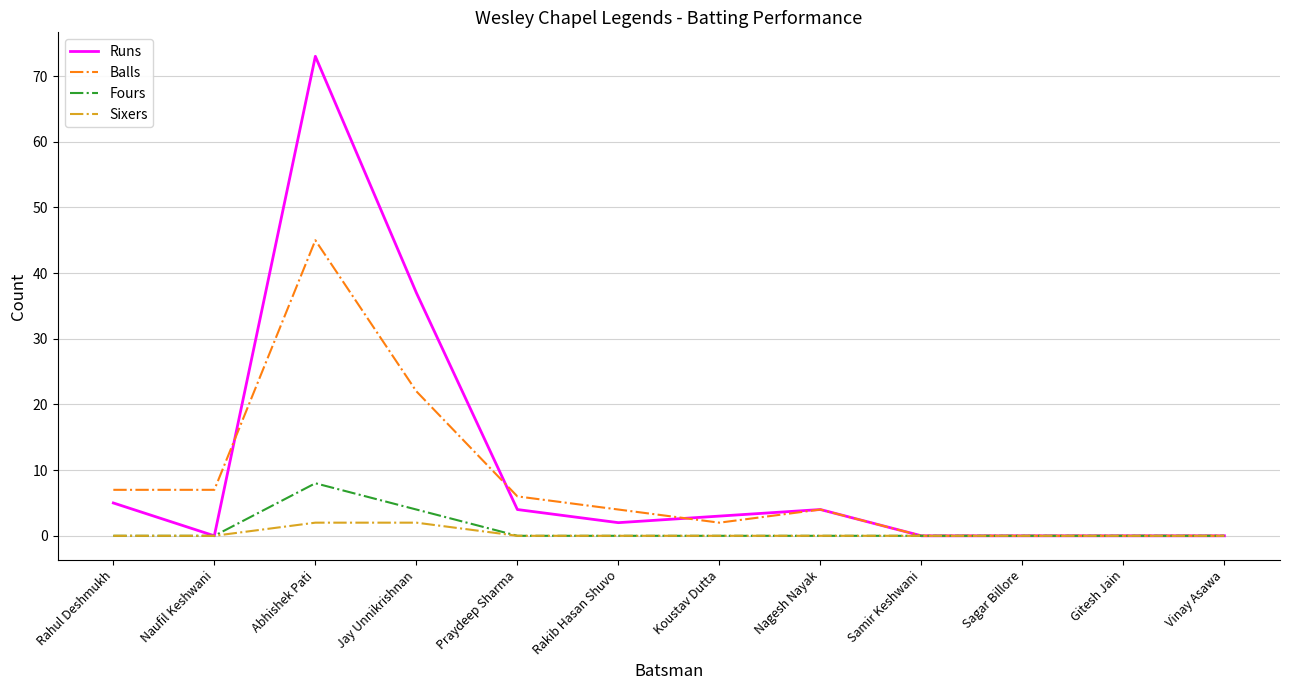

The value of Runs at Sagar Billore is 0. True or false?

True